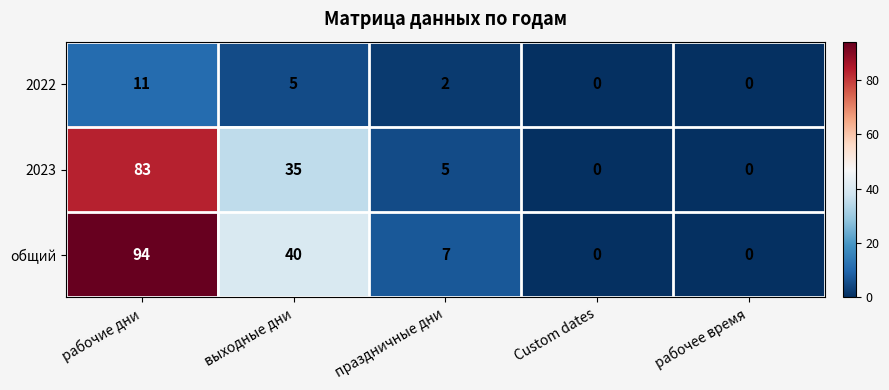

What is the difference between the общий values at выходные дни and рабочее время?

40